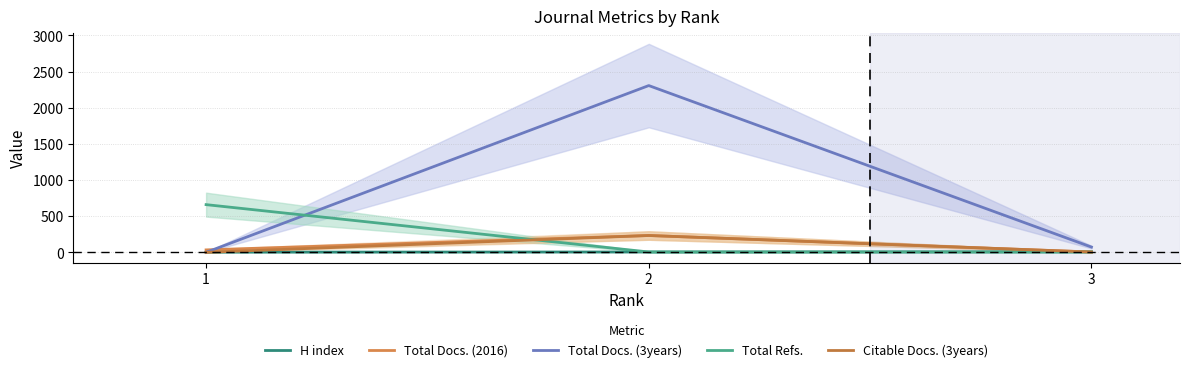

Reading left to right, extract all data points from this chart.

H index: 1=3	2=5	3=7
Total Docs. (2016): 1=34	2=233	3=5
Total Docs. (3years): 1=0	2=2307	3=73
Total Refs.: 1=660	2=5	3=5
Citable Docs. (3years): 1=0	2=233	3=4